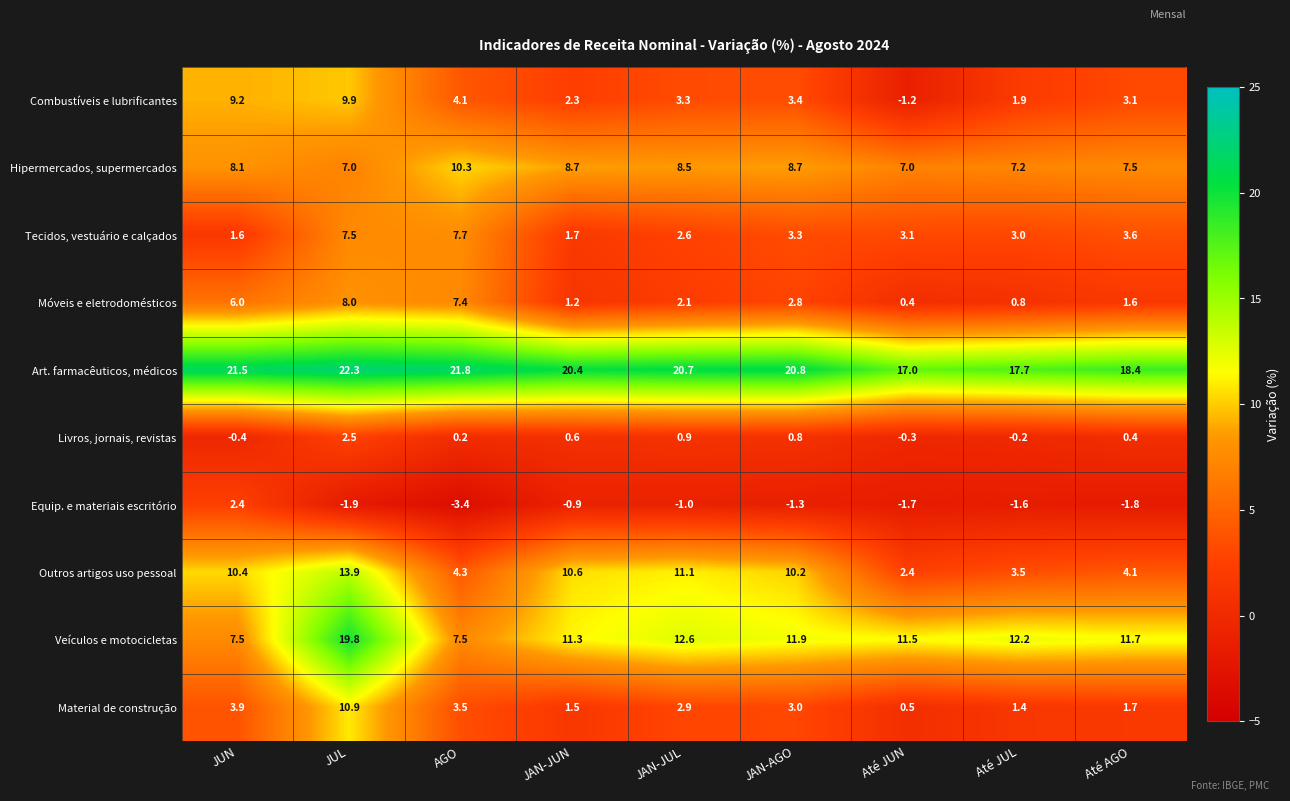

The Art. farmacêuticos, médicos series shows 20.8 at JAN-AGO. True or false?

True